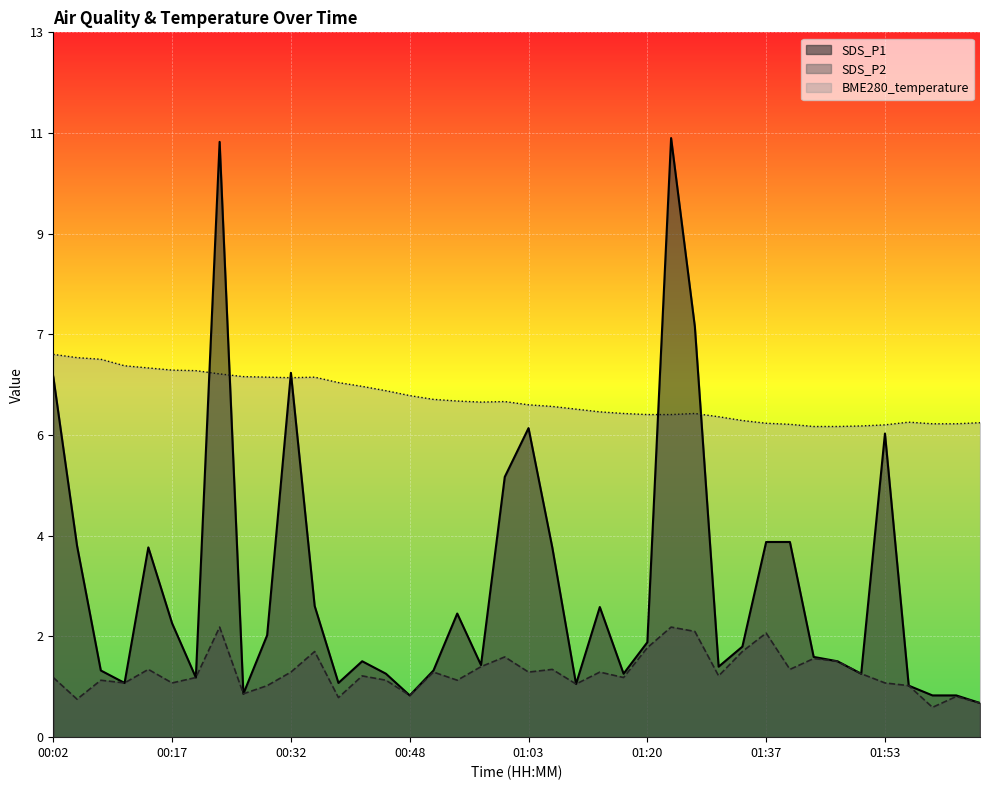

True or false: SDS_P1 and BME280_temperature cross at least once.

True